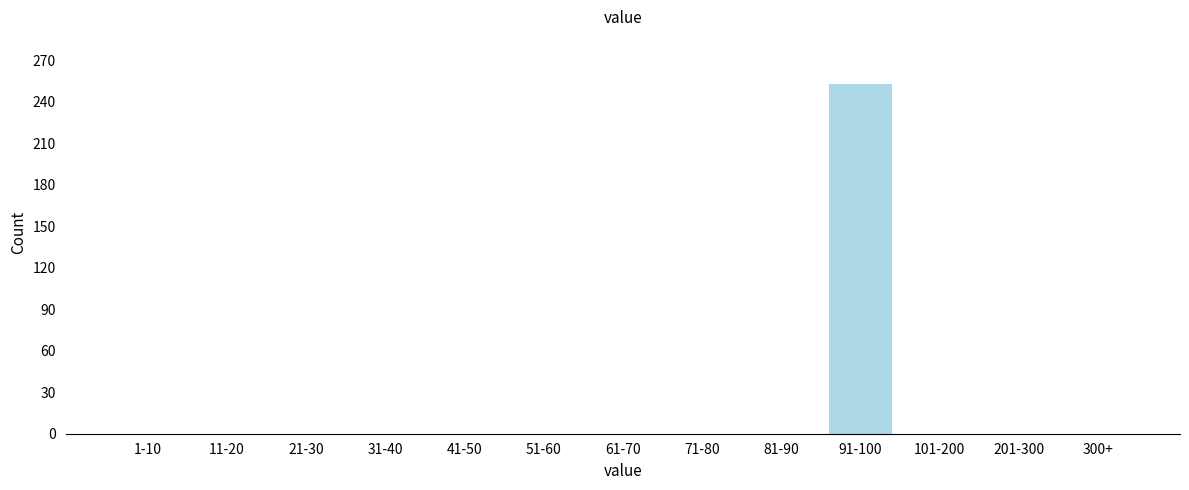

Reading left to right, list all the values displayed in this chart.

1-10=0	11-20=0	21-30=0	31-40=0	41-50=0	51-60=0	61-70=0	71-80=0	81-90=0	91-100=253	101-200=0	201-300=0	300+=0